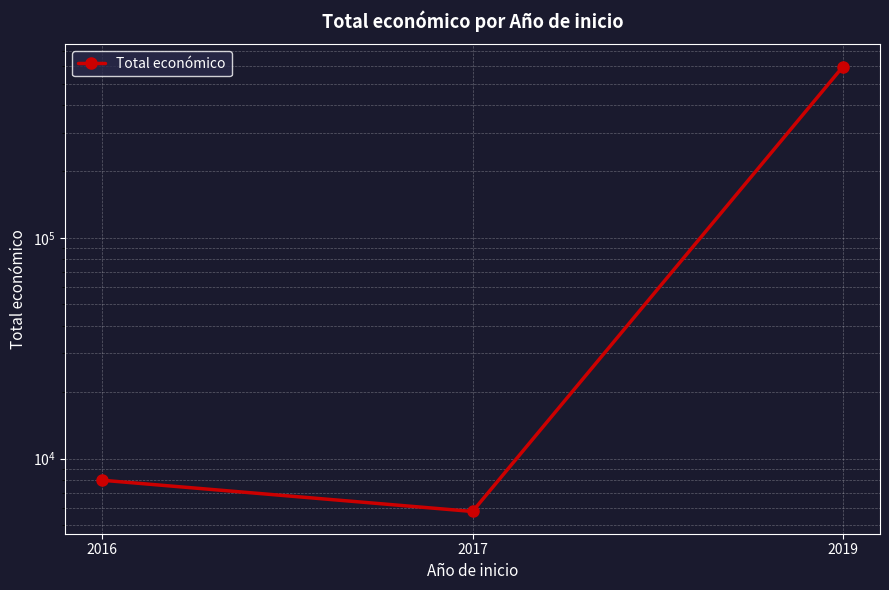

Is this an area chart (filled region under the line)?

No